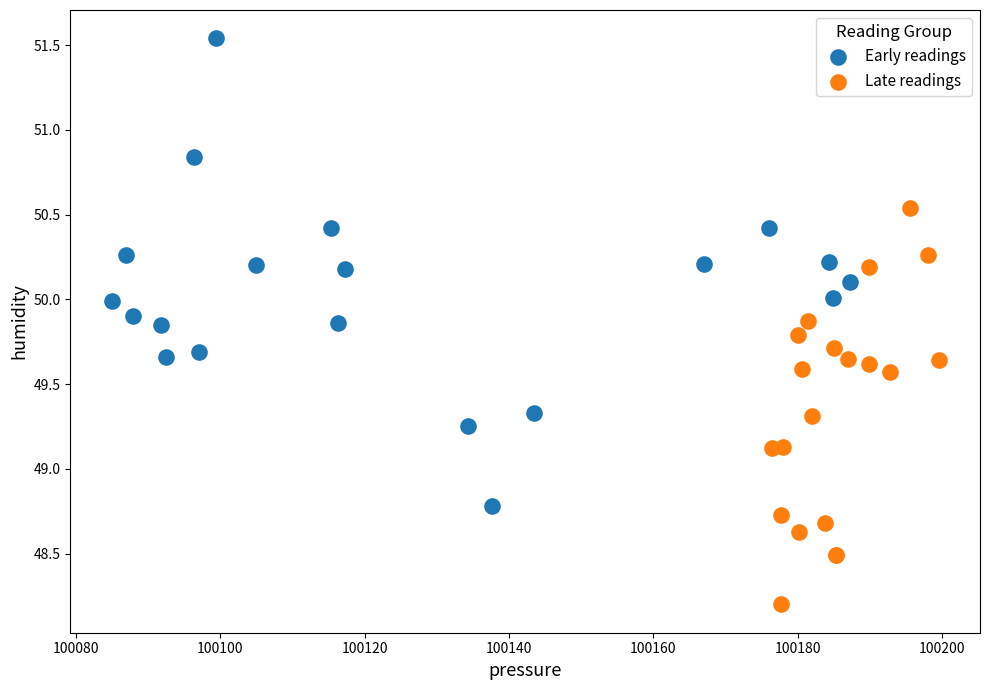

Which series contains the highest Y value?

Early readings